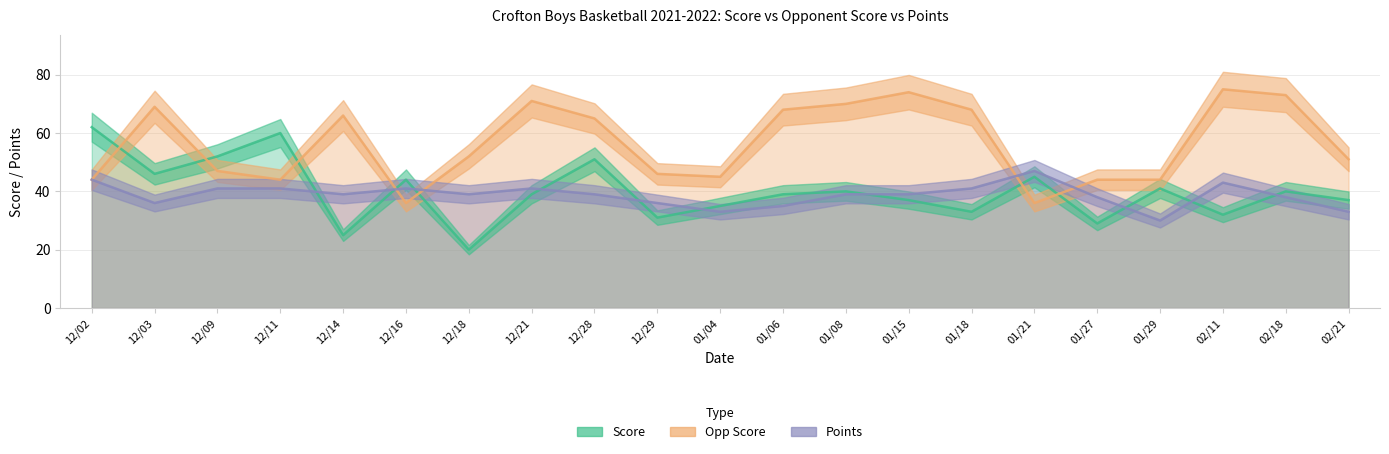

How many intersections are there between Score and Points?

10